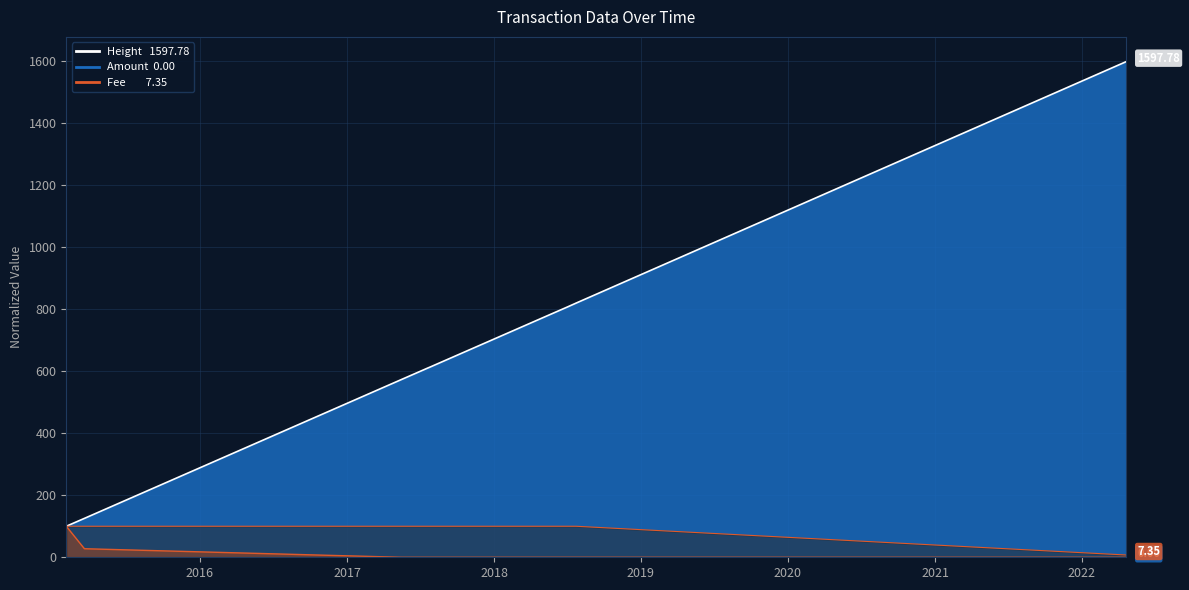

What are all the series names shown in the legend?

Height, Amount, Fee